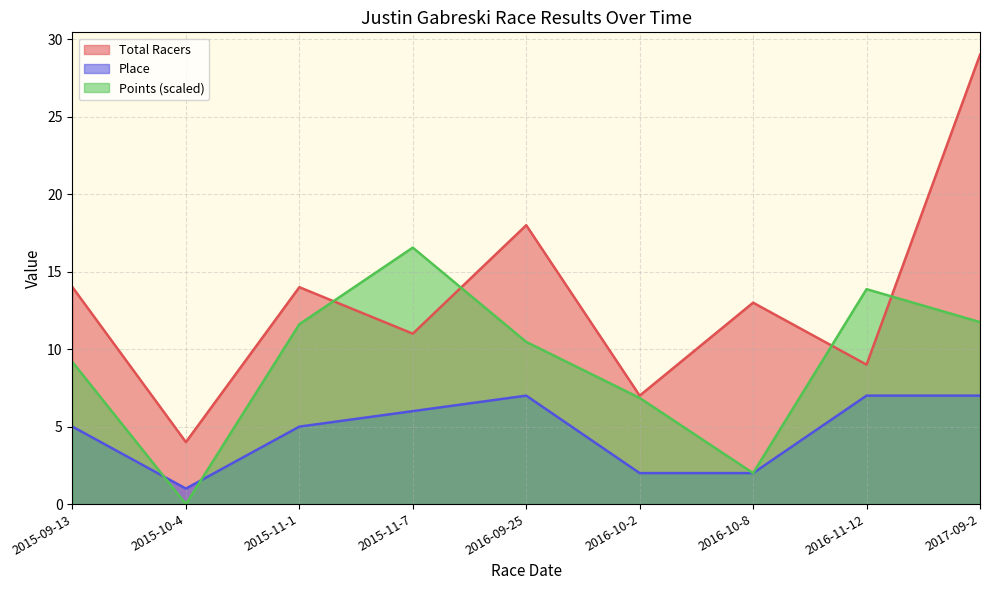

What is the value of the Total Racers point at the 5th from the left?

18